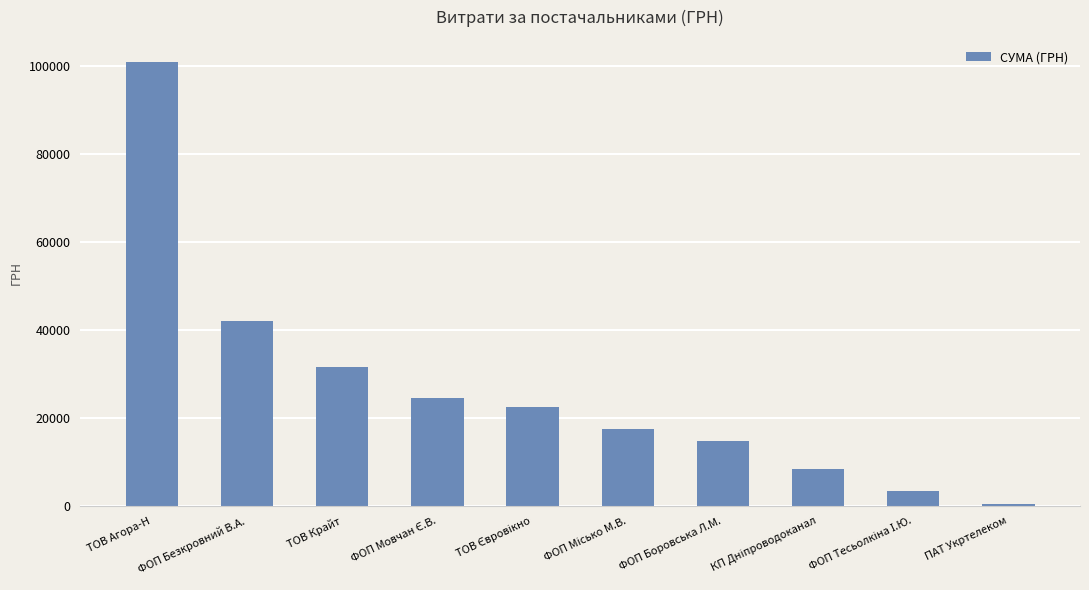

Reading right to left, transcribe all the data shown in this chart.

440.0	3387.1	8461.0	14688.8	17579.0	22483.2	24462.4	31466.8	42003.3	100826.5